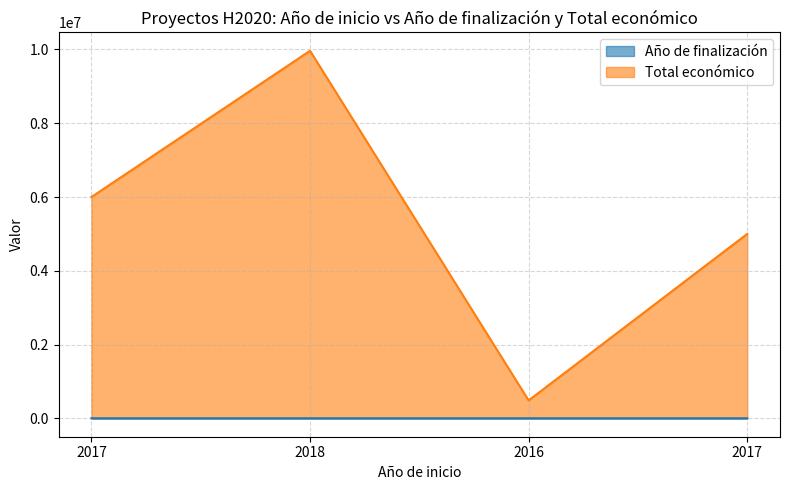

In Total económico, how many points are lower than both neighbors (excluding endpoints)?

1